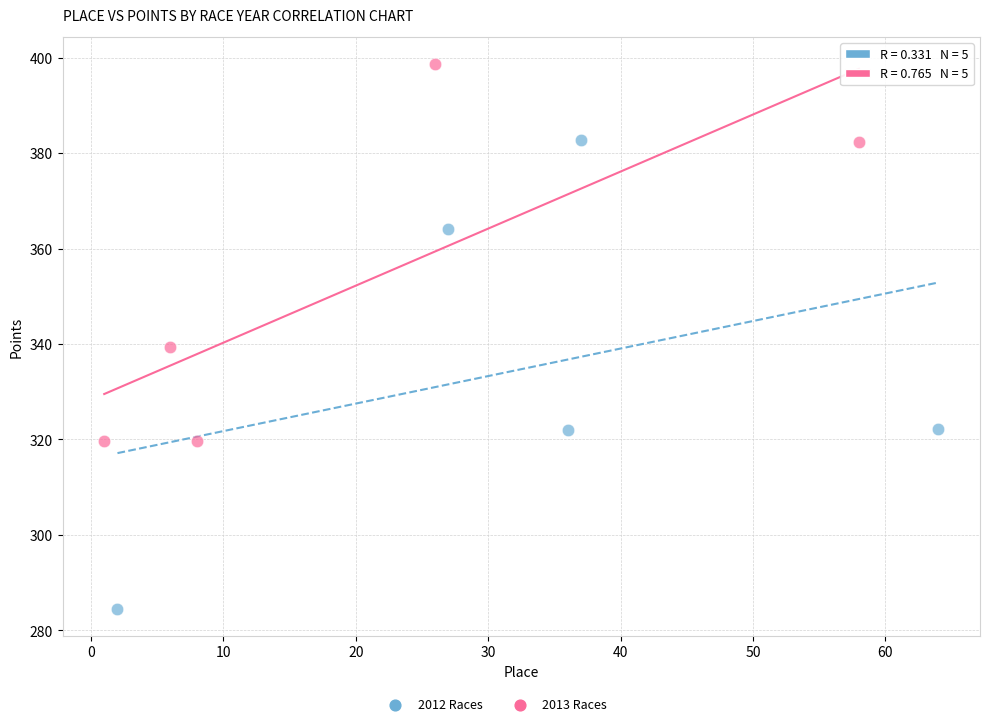

Which series contains the lowest Y value?

2012 Races